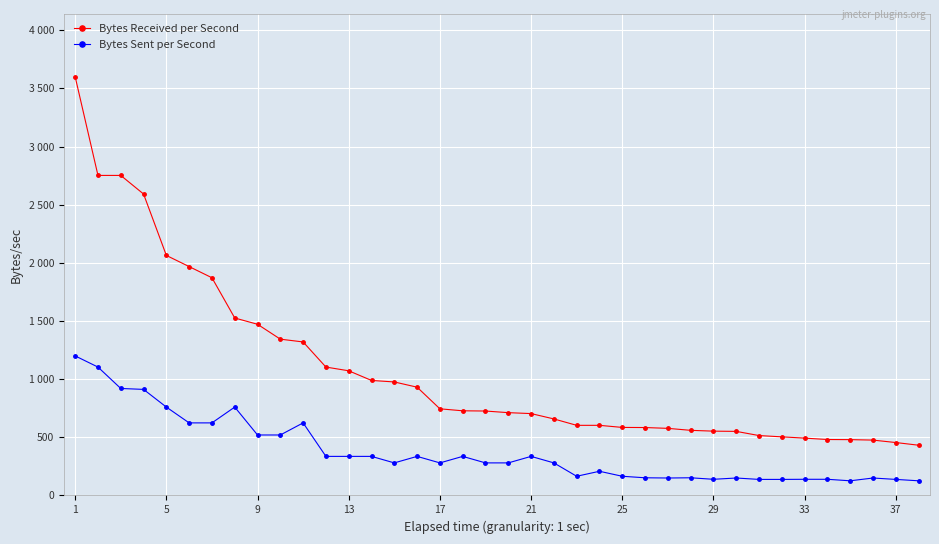

What is the smallest value displayed?

126